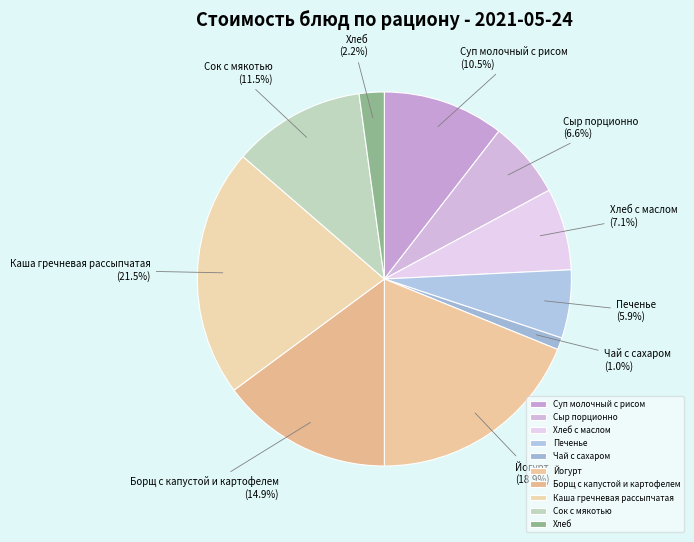

How many slices are in this pie chart?

10